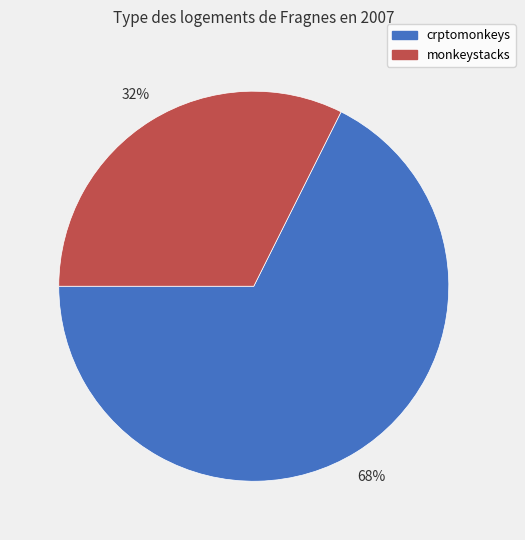

Do monkeystacks and crptomonkeys together represent more than half of the pie?

Yes